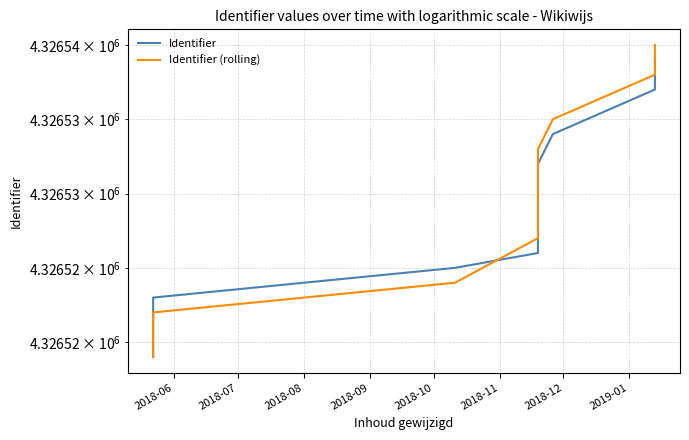

Is the value of Identifier at 2018-12 greater than the value of Identifier (rolling) at 2018-10?

Yes